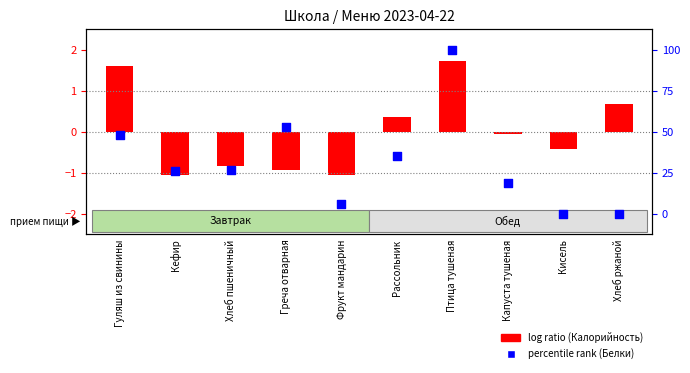

What is the total value across all series at Греча отварная?

52.3